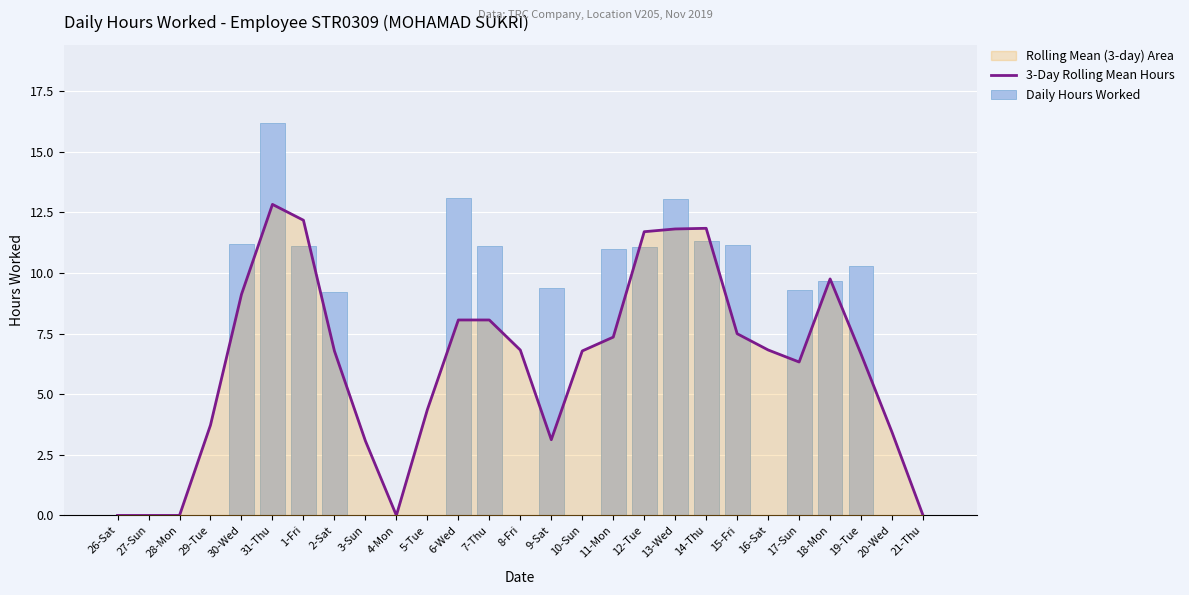

What is the maximum value for Daily Hours Worked?

16.2